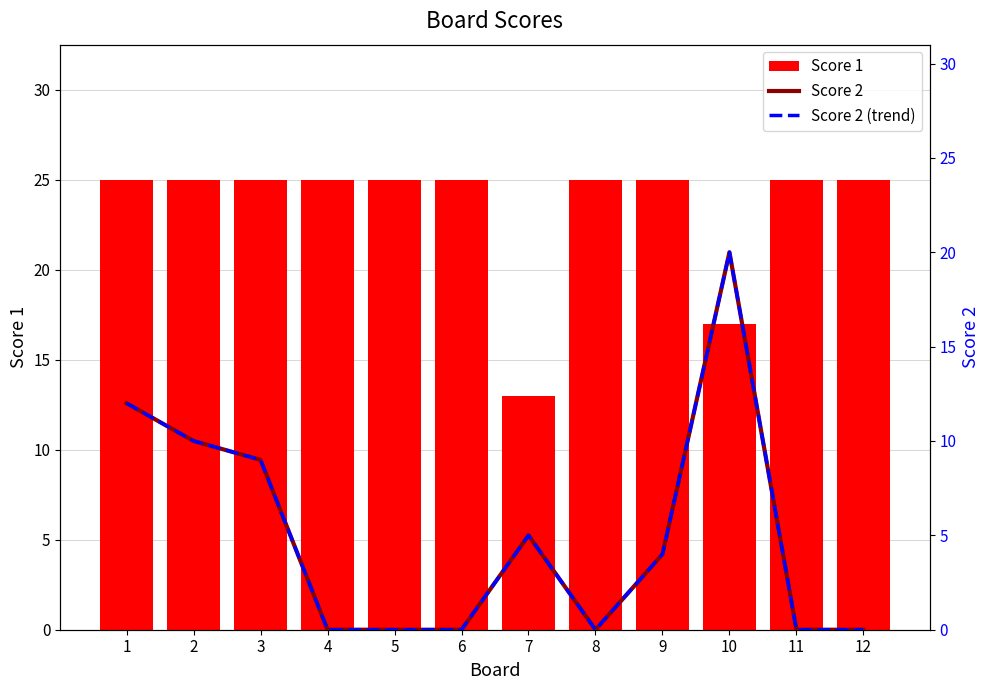

The Score 1 series shows 43 at 12. True or false?

False